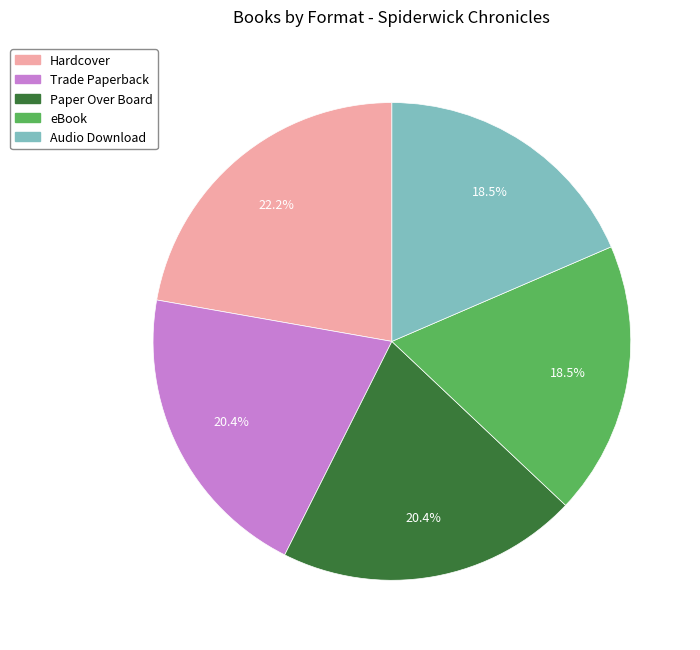

Which category has the biggest portion of the pie?

Hardcover